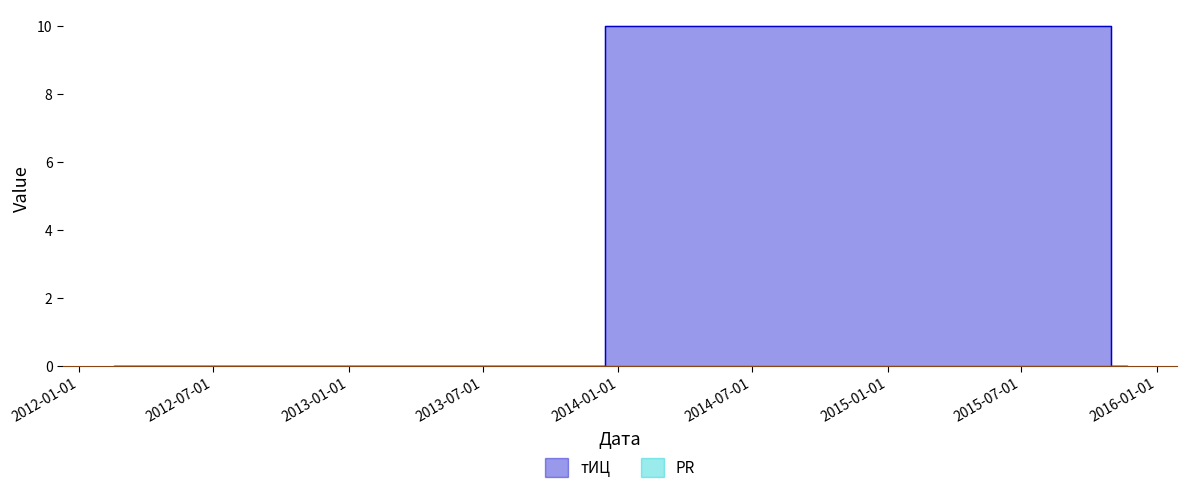

Between 2015-11-21 and 2015-10-10, which is larger?

2015-10-10